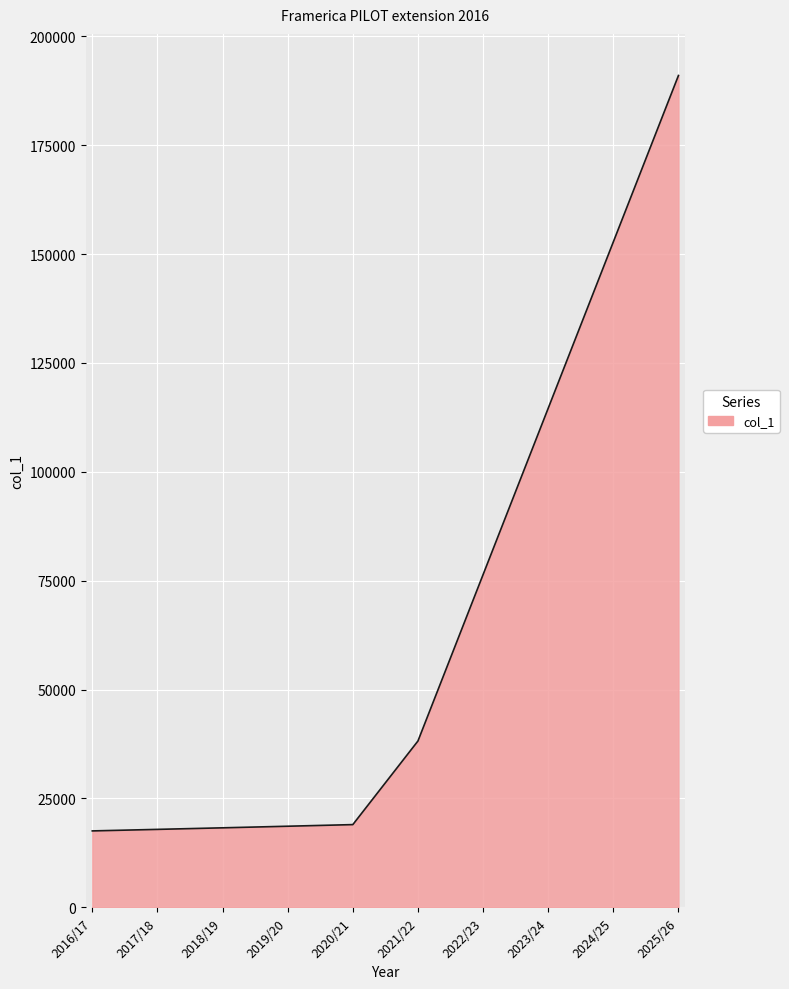

The value at 2017/18 is 27953.7. True or false?

False